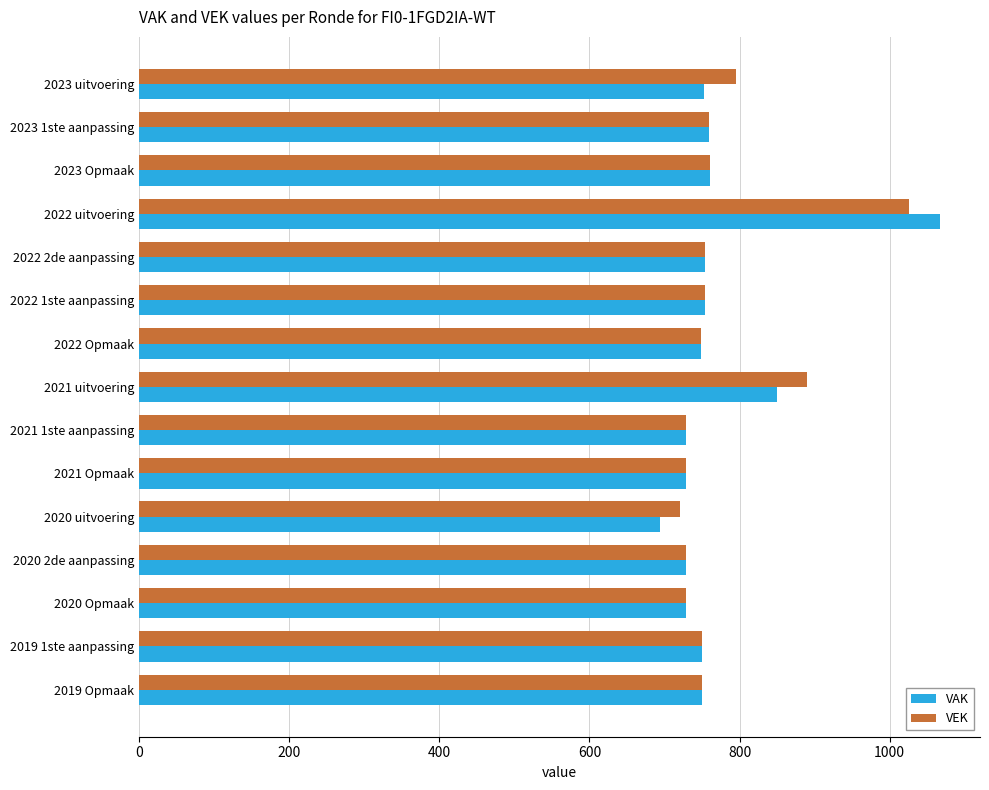

At which label is VEK closest to 873?

2021 uitvoering